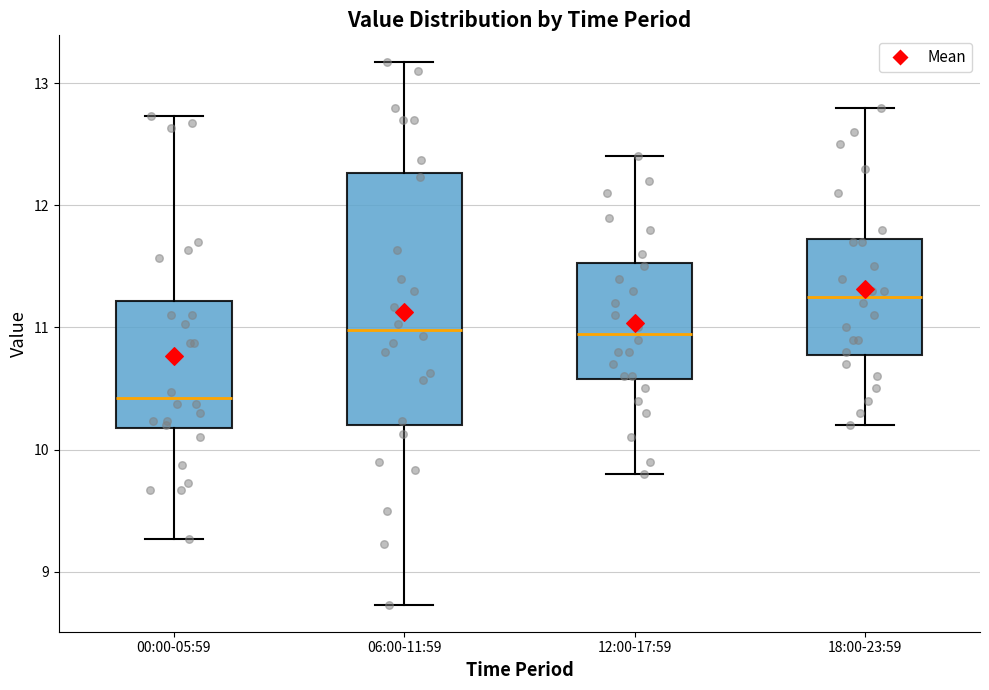

Which box's median line is the highest?

18:00-23:59